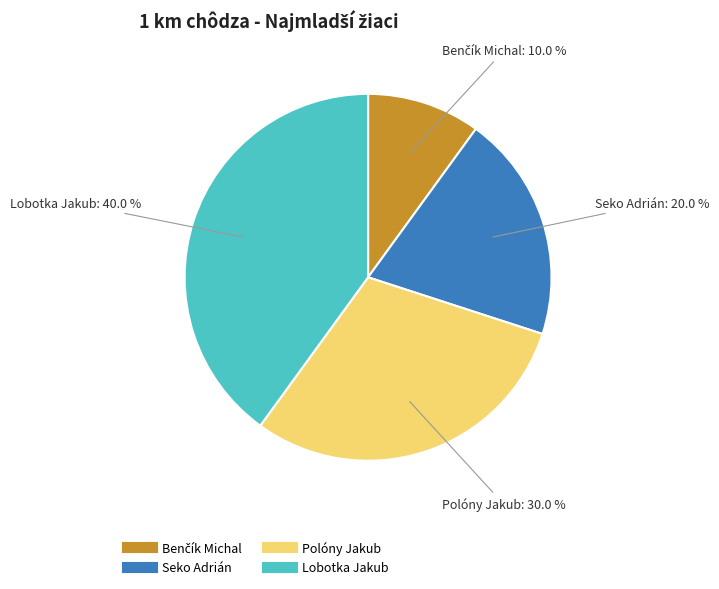

True or false: Lobotka Jakub accounts for 40% of the total.

True